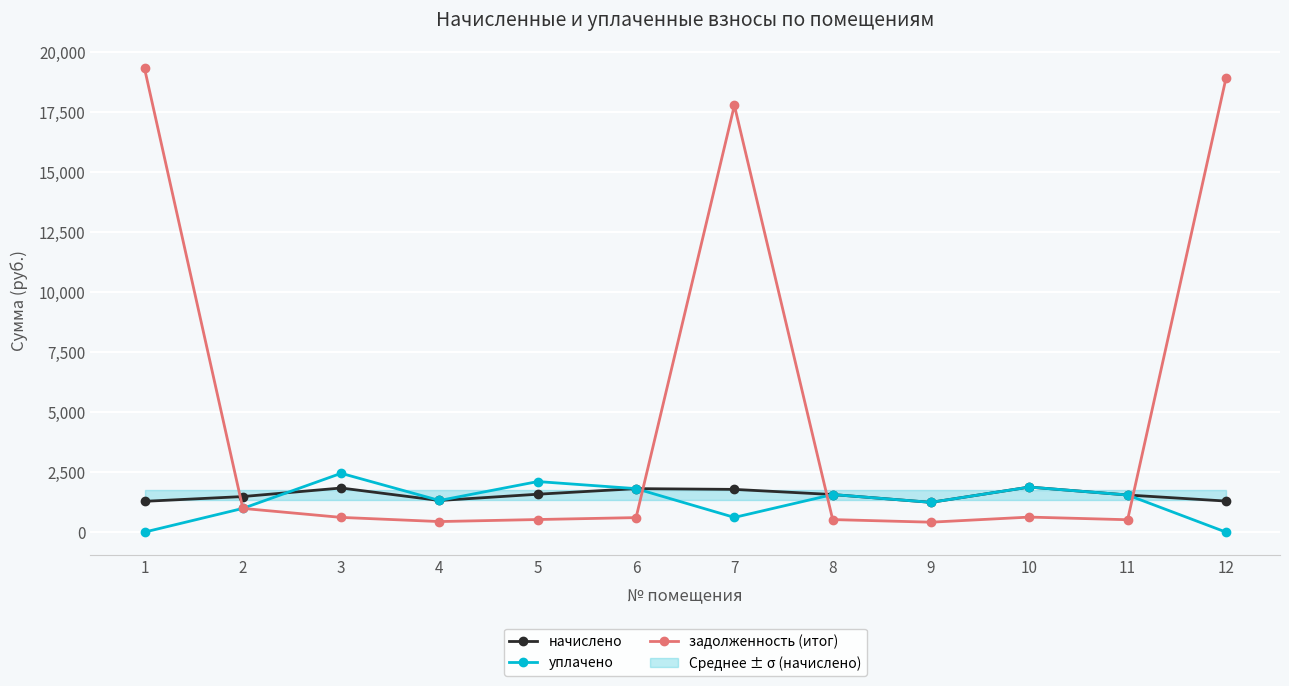

Reading left to right, list all the values displayed in this chart.

начислено: 1=1283.0	2=1481.8	3=1838.2	4=1317.6	5=1579.0	6=1812.2	7=1780.7	8=1566.0	9=1239.8	10=1877.0	11=1546.6	12=1293.8
уплачено: 1=0.0	2=987.8	3=2450.9	4=1317.6	5=2107.0	6=1812.2	7=612.1	8=1566.0	9=1239.8	10=1877.0	11=1546.6	12=0.0
задолженность (итог): 1=19333.3	2=987.8	3=612.7	4=439.2	5=524.2	6=604.1	7=17791.9	8=522.0	9=413.3	10=625.7	11=515.5	12=18913.1